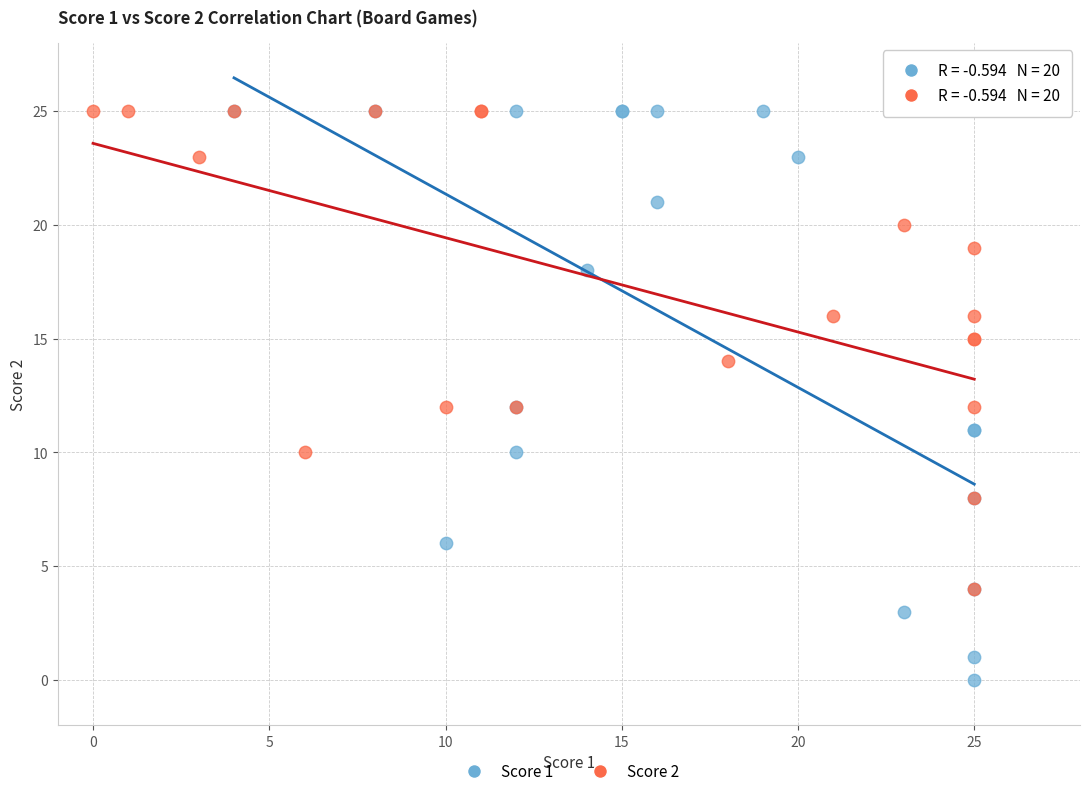

Which series contains the lowest Y value?

Score 1